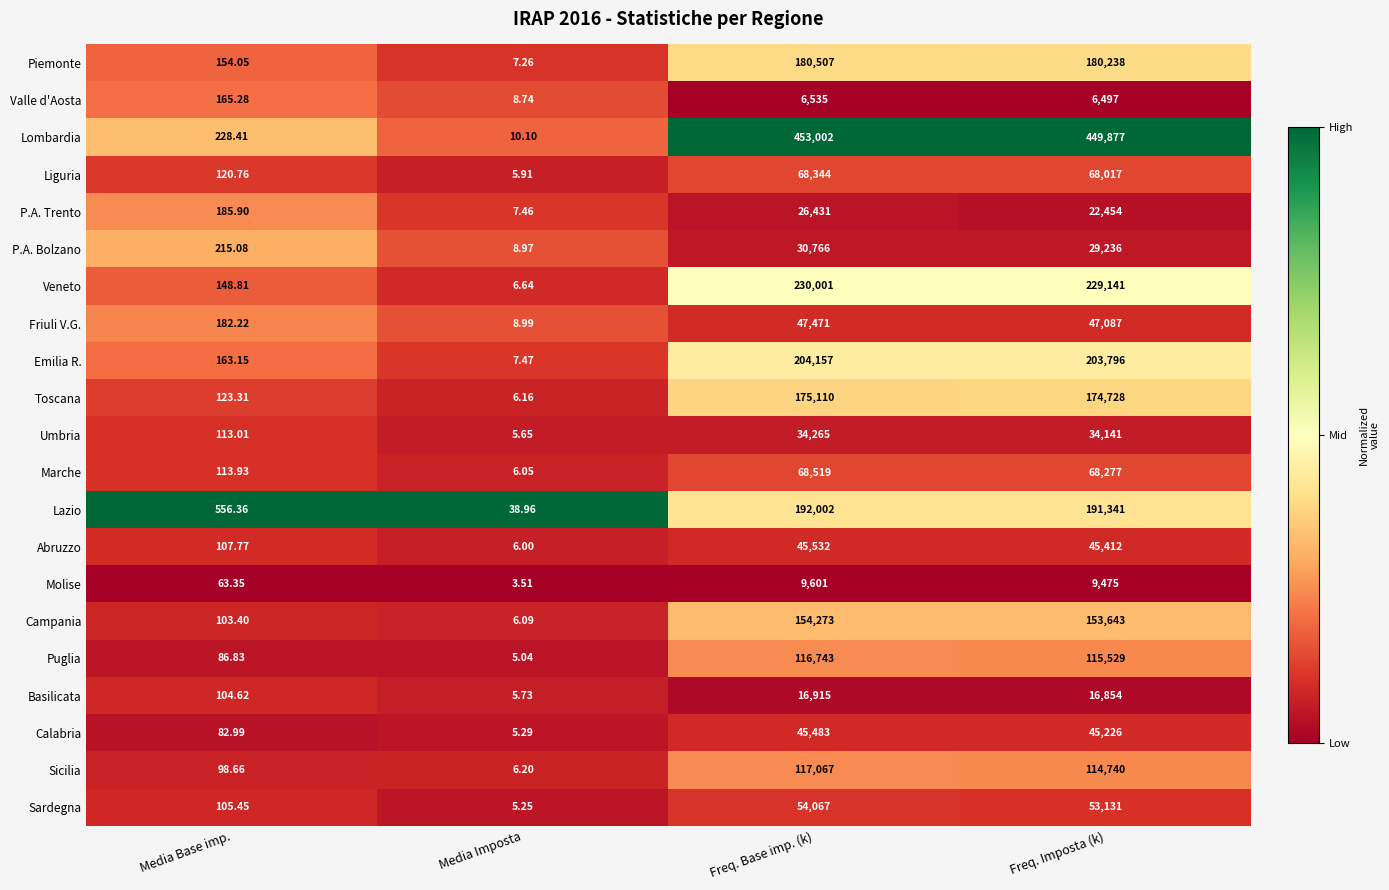

List the labels in order of Marche value, largest first.

Freq. Base imp. (k), Freq. Imposta (k), Media Base imp., Media Imposta